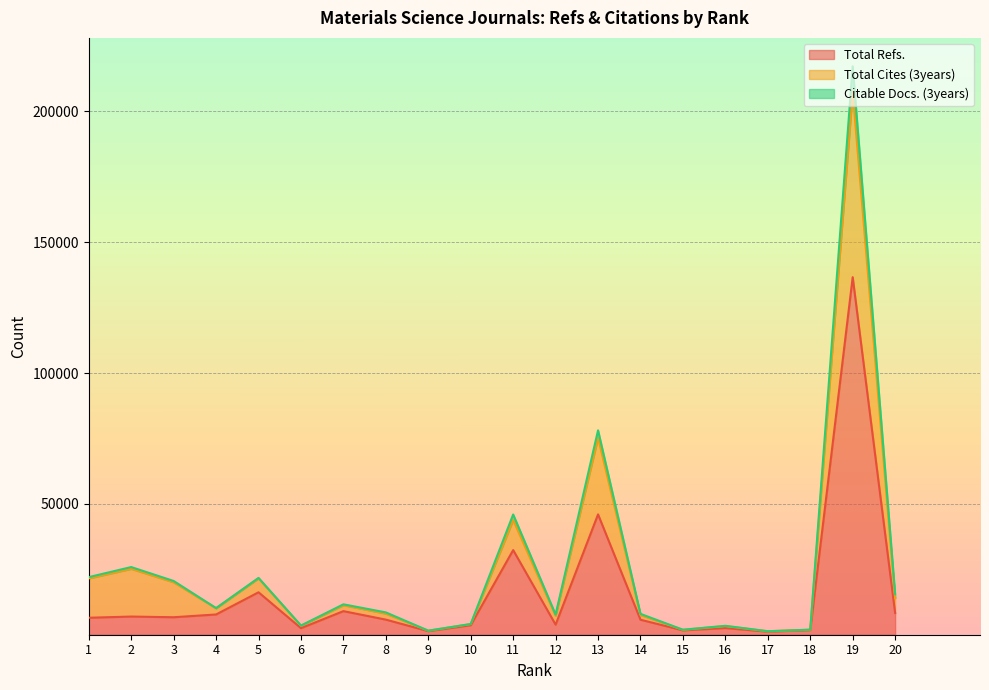

True or false: Citable Docs. (3years) and Total Refs. intersect in this chart.

False